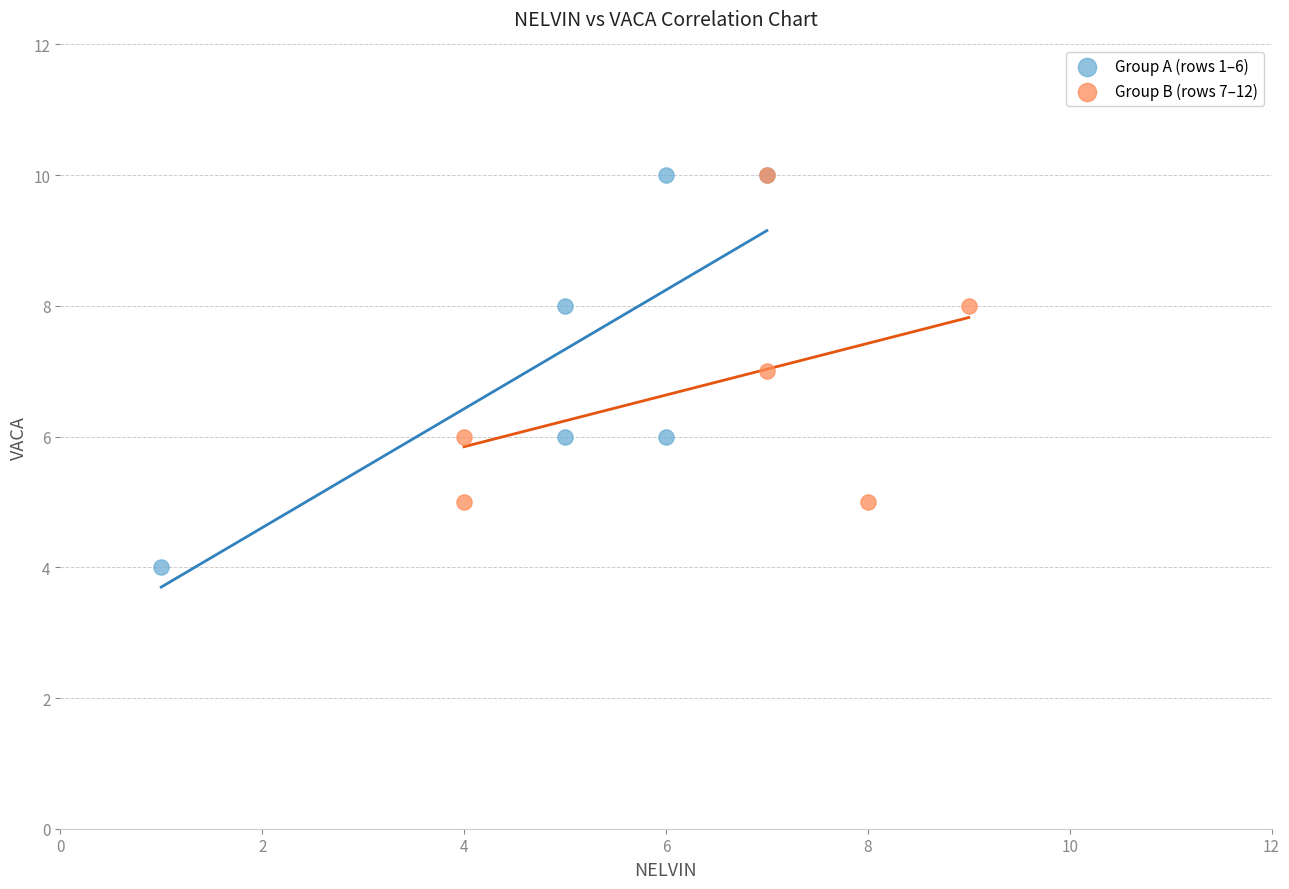

What are all the series names shown in the legend?

Group A (rows 1–6), Group B (rows 7–12)